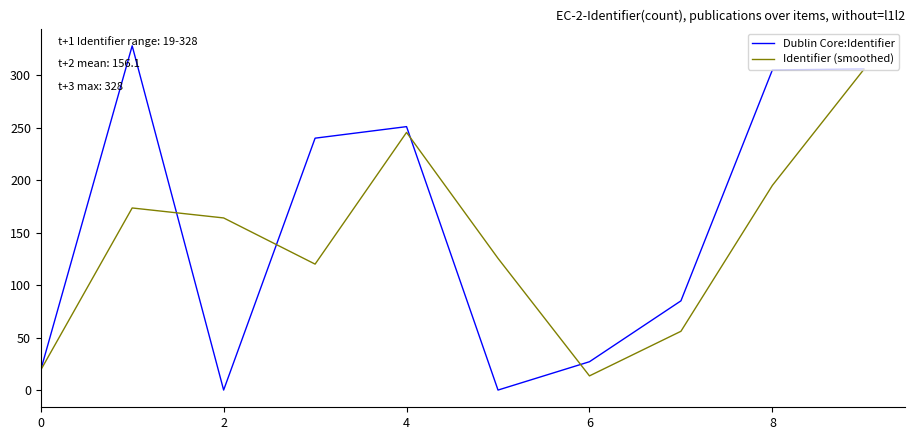

Rank the series by their maximum value, from lowest to highest.

Identifier (smoothed), Dublin Core:Identifier